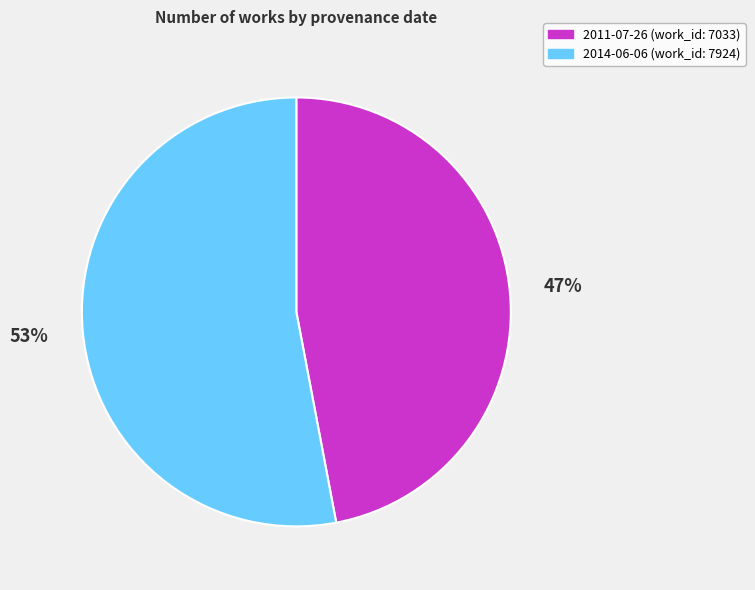

True or false: 2014-06-06 accounts for 53% of the total.

True